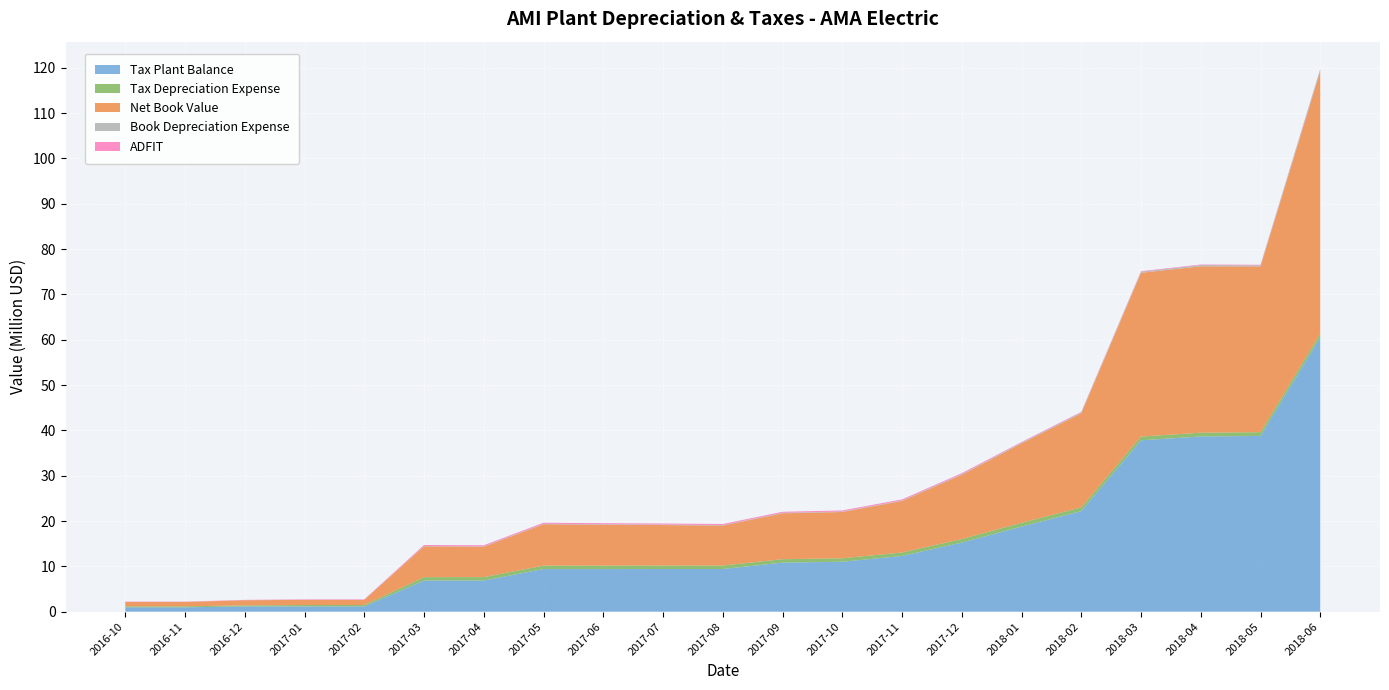

Reading left to right, what are all the values shown in this chart?

Tax Plant Balance: 2016-10=958112.0	2016-11=958112.0	2016-12=1158050.0	2017-01=1158050.0	2017-02=1163204.6	2017-03=6864537.2	2017-04=6867100.0	2017-05=9399497.2	2017-06=9399629.7	2017-07=9409653.2	2017-08=9409653.2	2017-09=10814587.9	2017-10=11015845.3	2017-11=12292342.9	2017-12=15236371.1	2018-01=18766033.6	2018-02=22185561.9	2018-03=37810314.8	2018-04=38664752.2	2018-05=38773329.6	2018-06=60548403.5
Tax Depreciation Expense: 2016-10=220589.2	2016-11=220589.2	2016-12=220589.2	2017-01=306394.0	2017-02=307349.6	2017-03=758906.4	2017-04=758906.4	2017-05=758906.4	2017-06=758906.4	2017-07=766747.9	2017-08=766747.9	2017-09=766747.9	2017-10=766747.9	2017-11=766747.9	2017-12=789253.9	2018-01=830402.5	2018-02=830402.5	2018-03=830402.5	2018-04=830402.5	2018-05=830402.5	2018-06=830402.5
Net Book Value: 2016-10=955449.2	2016-11=950123.7	2016-12=1144180.6	2017-01=1137743.8	2017-02=1136455.4	2017-03=6789097.6	2017-04=6700725.3	2017-05=9134497.9	2017-06=9028319.1	2017-07=8932010.2	2017-08=8825656.9	2017-09=10120333.8	2017-10=10206954.2	2017-11=11364812.7	2017-12=14164426.6	2018-01=17519634.0	2018-02=20745488.8	2018-03=36131281.4	2018-04=36708990.2	2018-05=36573127.4	2018-06=57799771.6
Book Depreciation Expense: 2016-10=2662.8	2016-11=5325.5	2016-12=5881.2	2017-01=6436.8	2017-02=6442.9	2017-03=48690.5	2017-04=90935.0	2017-05=98624.6	2017-06=106311.3	2017-07=106332.4	2017-08=106353.3	2017-09=110257.8	2017-10=114636.9	2017-11=118639.1	2017-12=144414.3	2018-01=174455.1	2018-02=193673.4	2018-03=238960.4	2018-04=276728.6	2018-05=244440.2	2018-06=548429.7
ADFIT: 2016-10=76274.3	2016-11=75342.3	2016-12=75147.8	2017-01=104985.0	2017-02=105317.4	2017-03=248575.6	2017-04=233790.0	2017-05=231098.6	2017-06=228408.3	2017-07=231145.4	2017-08=231138.1	2017-09=229771.5	2017-10=228238.9	2017-11=226838.1	2017-12=225693.9	2018-01=137749.0	2018-02=133713.1	2018-03=124202.9	2018-04=116271.5	2018-05=123052.1	2018-06=59214.3